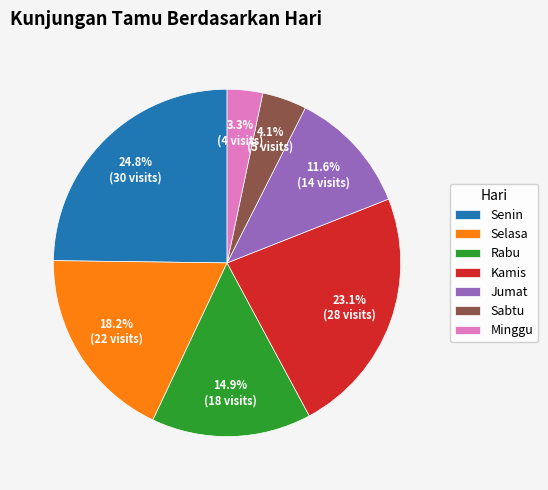

Is there any slice that represents more than half of the pie?

No